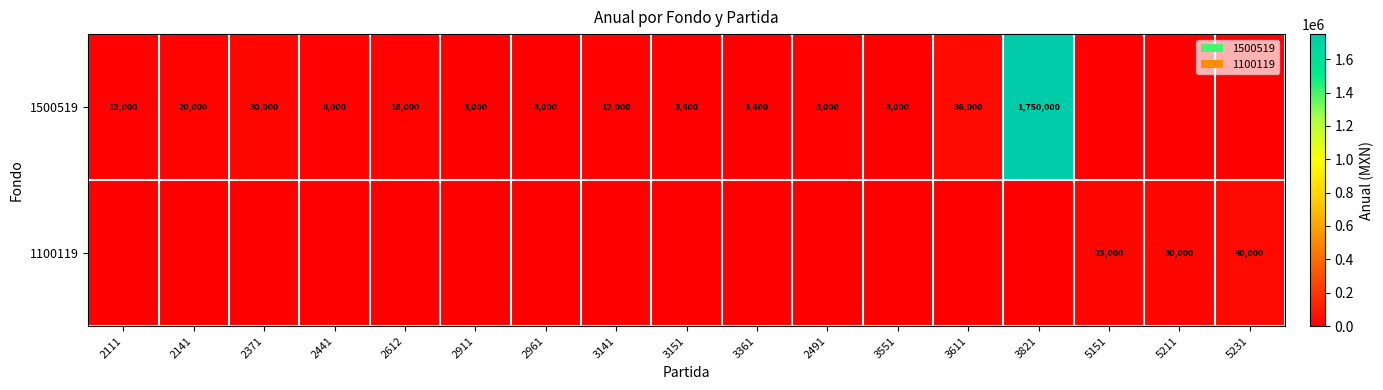

The value of 1500519 at 2911 is 4184. True or false?

False